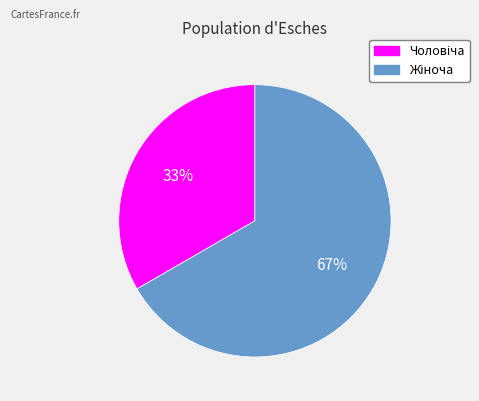

To the nearest percent, what percentage of the pie is Чоловіча?

33%